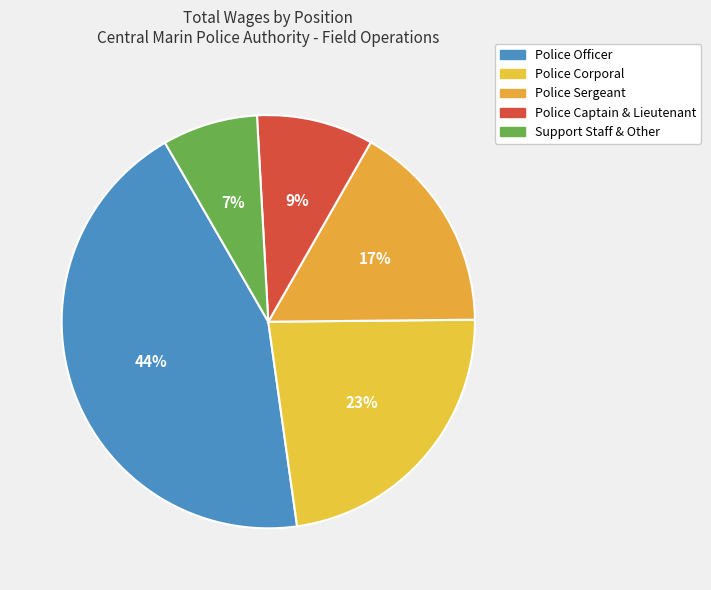

How many segments does this pie chart have?

5